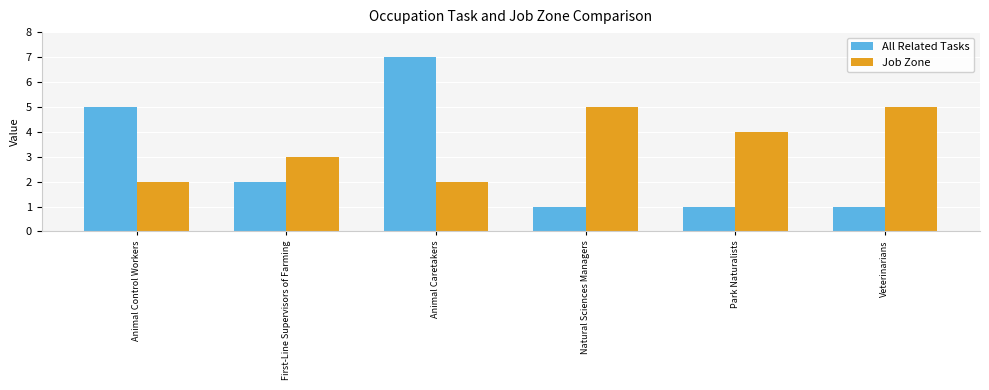

List the series in order of their peak value, lowest first.

Job Zone, All Related Tasks